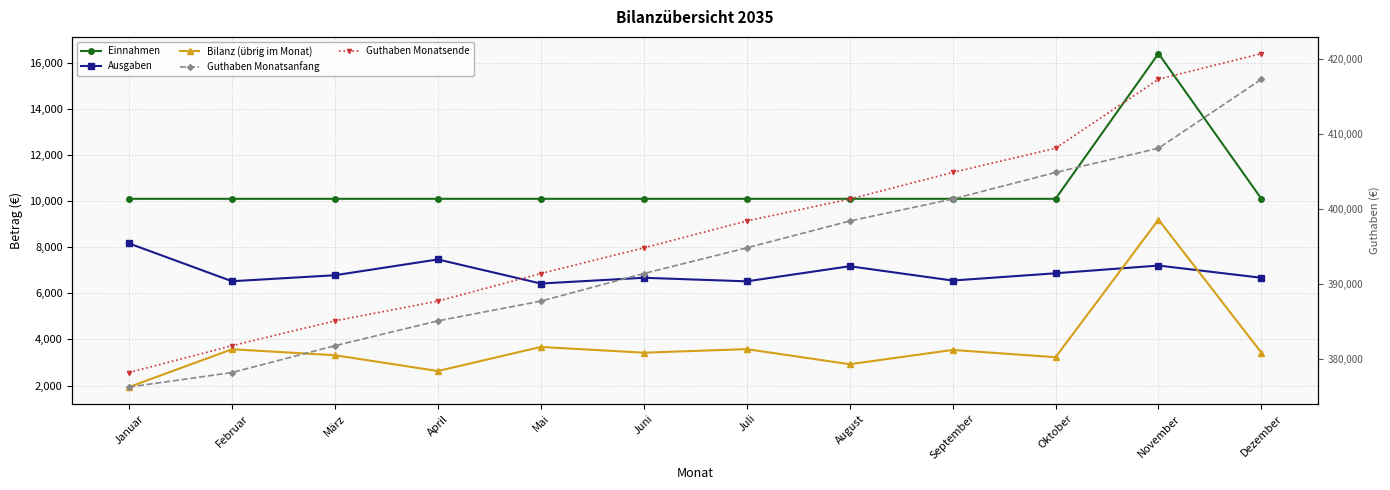

Which has a higher value, Dezember or November?

November